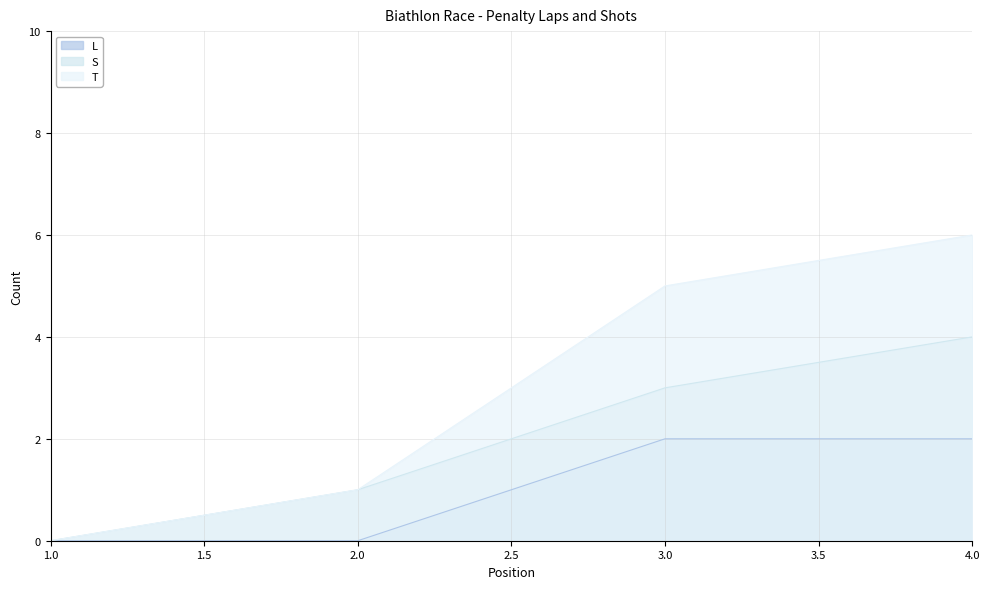

Between 2 and 4, which series saw the biggest shift?

T